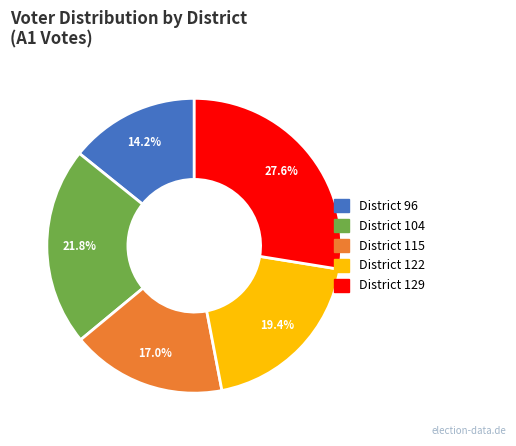

Does any single category account for the majority?

No